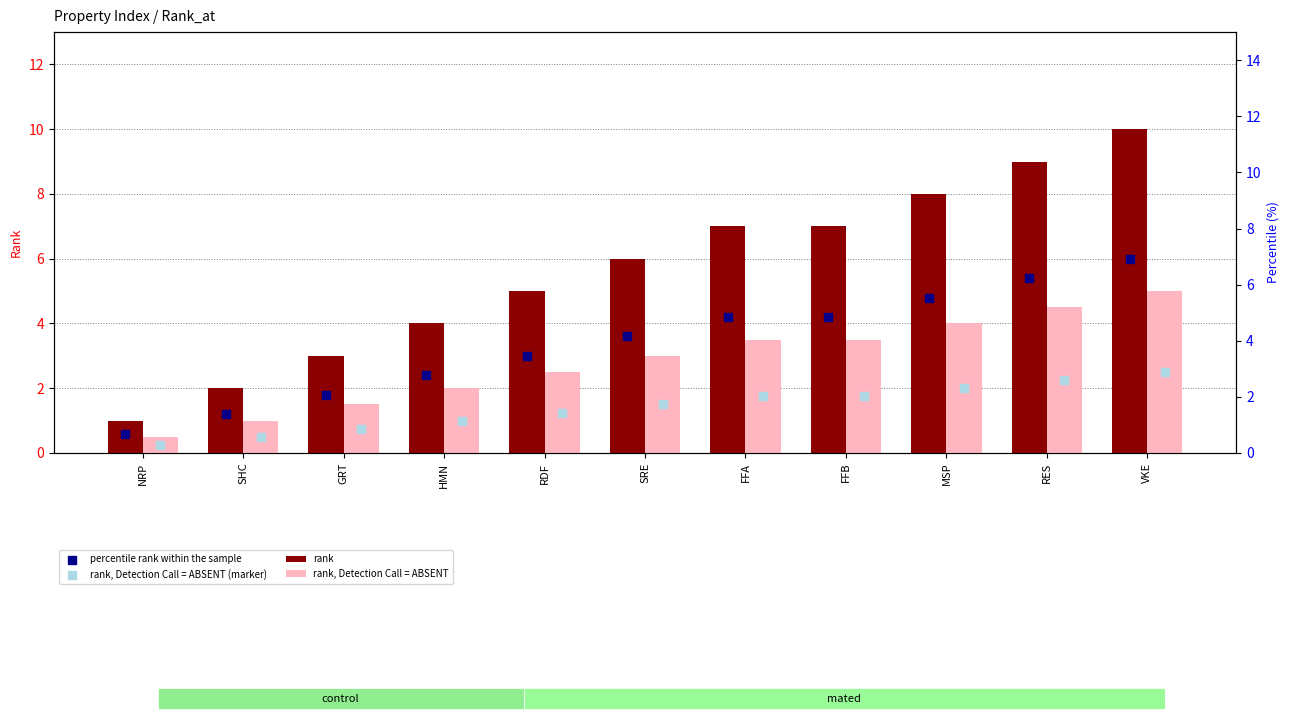

Is the value of rank at HMN greater than the value of rank, Detection Call = ABSENT (marker) at MSP?

Yes